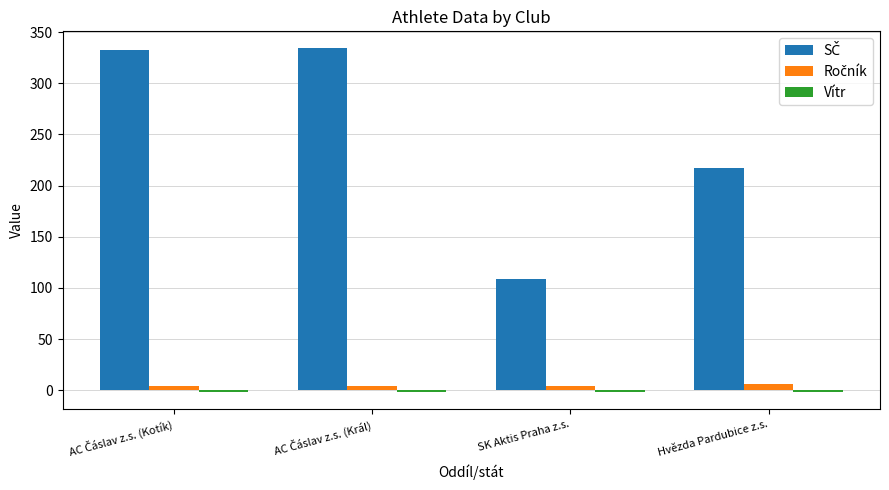

Is the value of Vítr at AC Čáslav z.s. (Kotík) greater than the value of SČ at AC Čáslav z.s. (Kotík)?

No